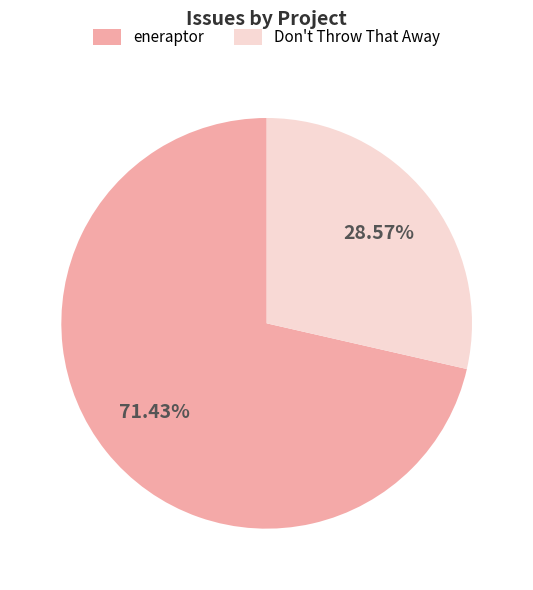

What percentage do eneraptor and Don't Throw That Away together represent?

100.0%